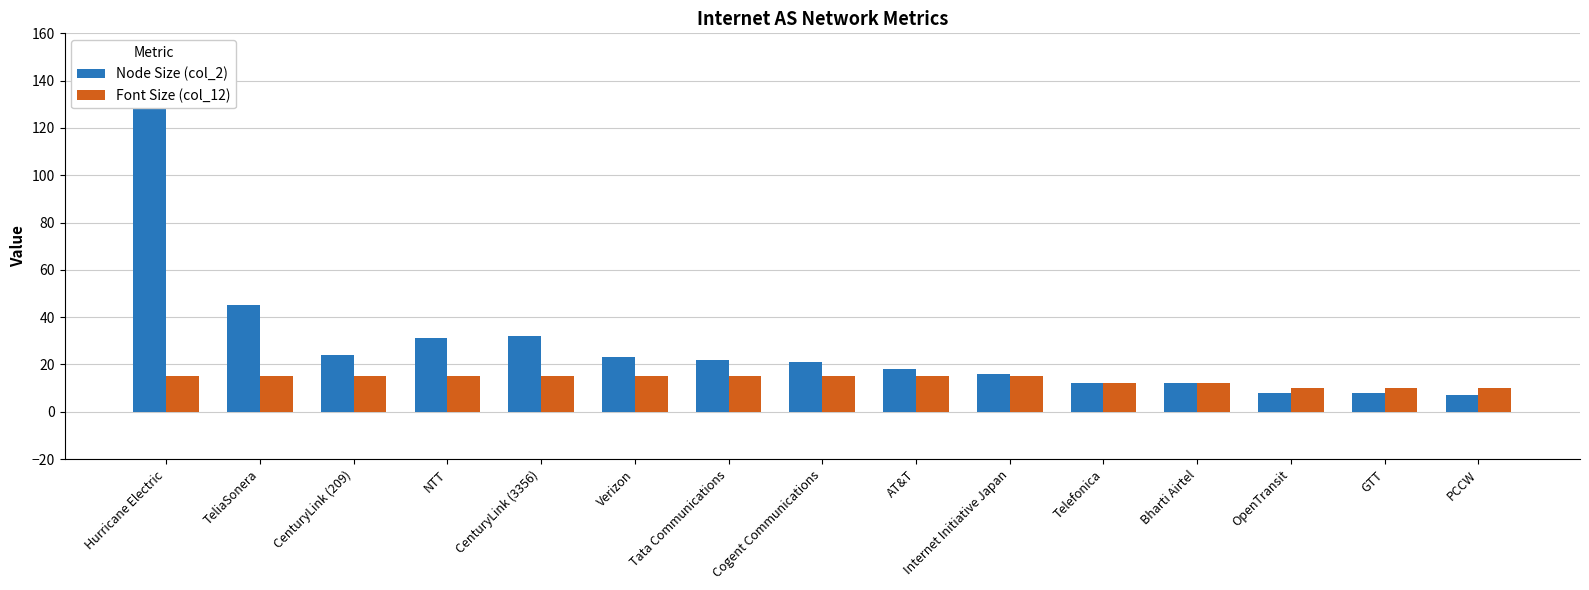

What is the average value of the Font Size (col_12) series?

14